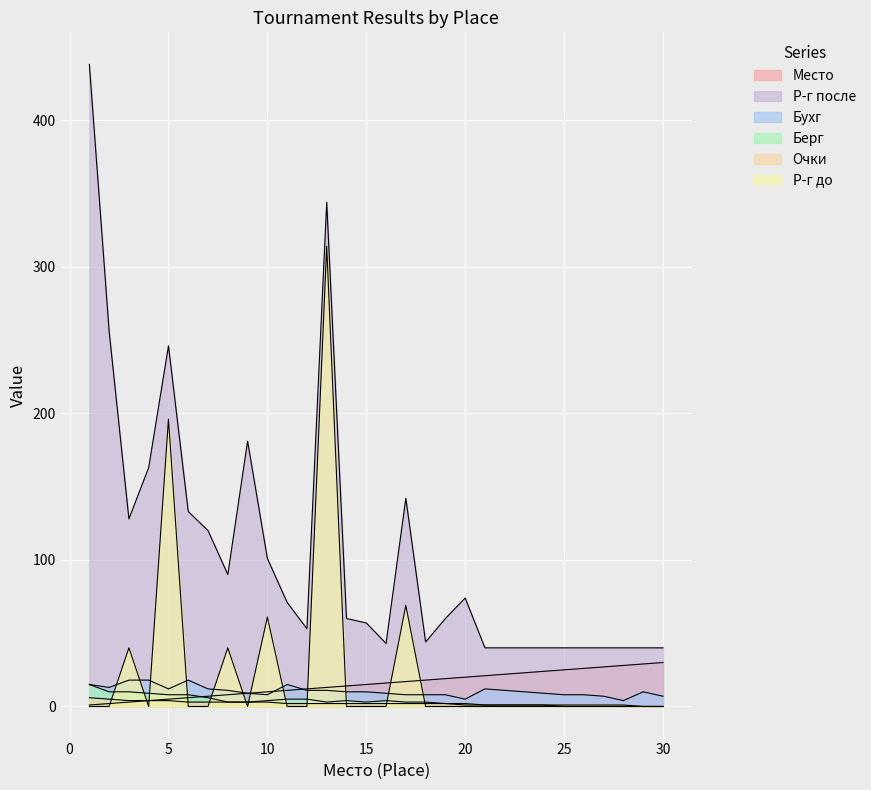

What are all the series names shown in the legend?

Место, Р-г после, Бухг, Берг, Очки, Р-г до